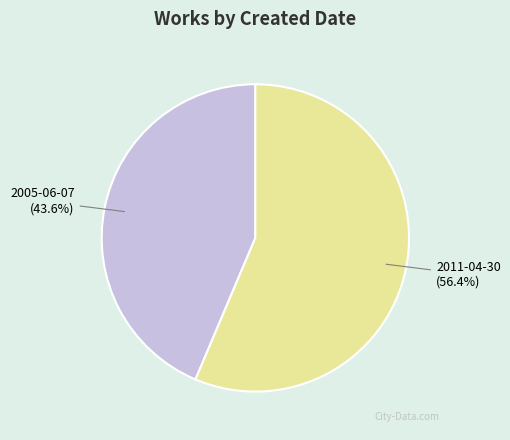

What percentage is NOT represented by 2011-04-30?

43.6%